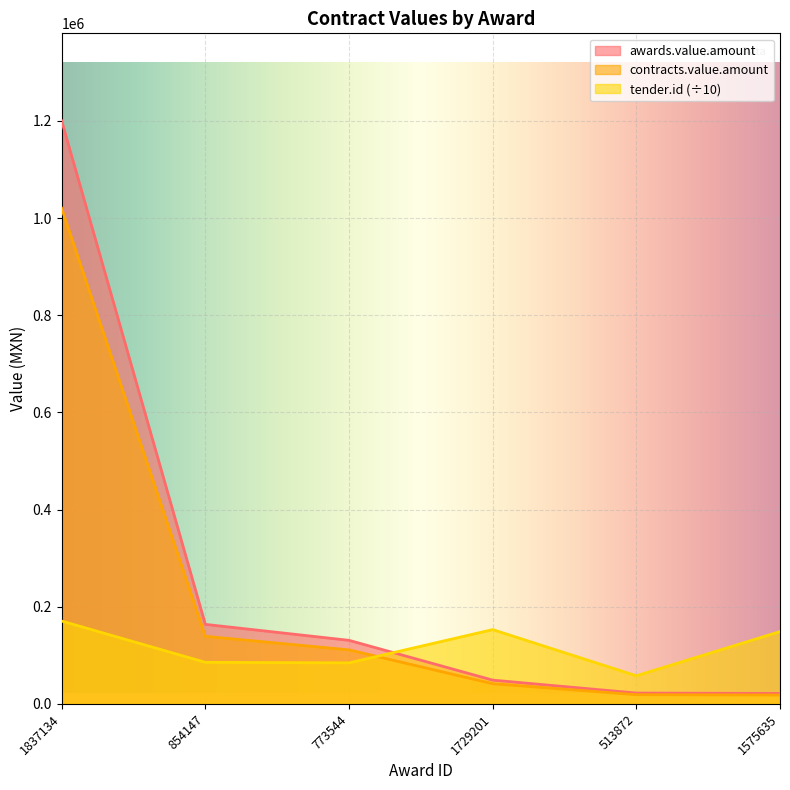

What is the difference between the second highest and minimum values in the contracts.value.amount series?

120864.1